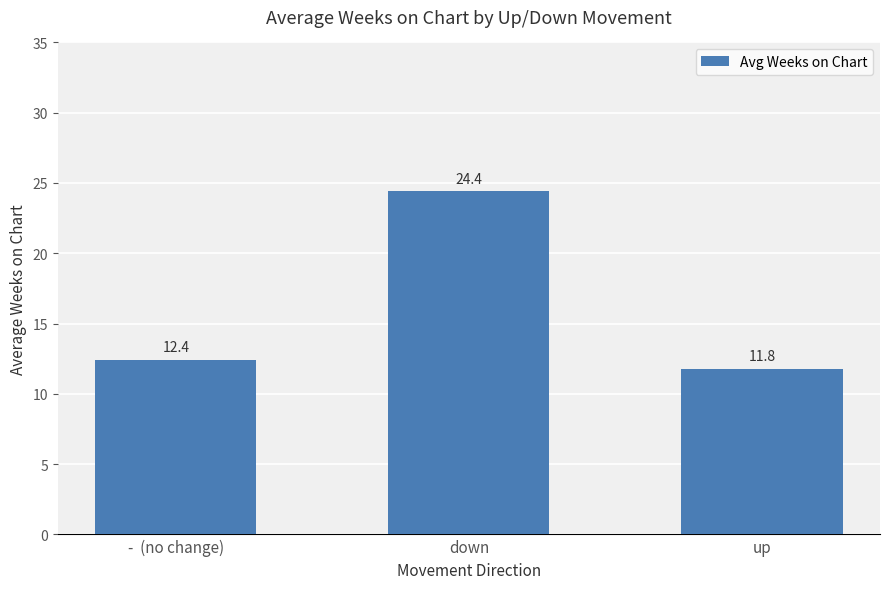

What is the minimum value shown in the chart?

11.8